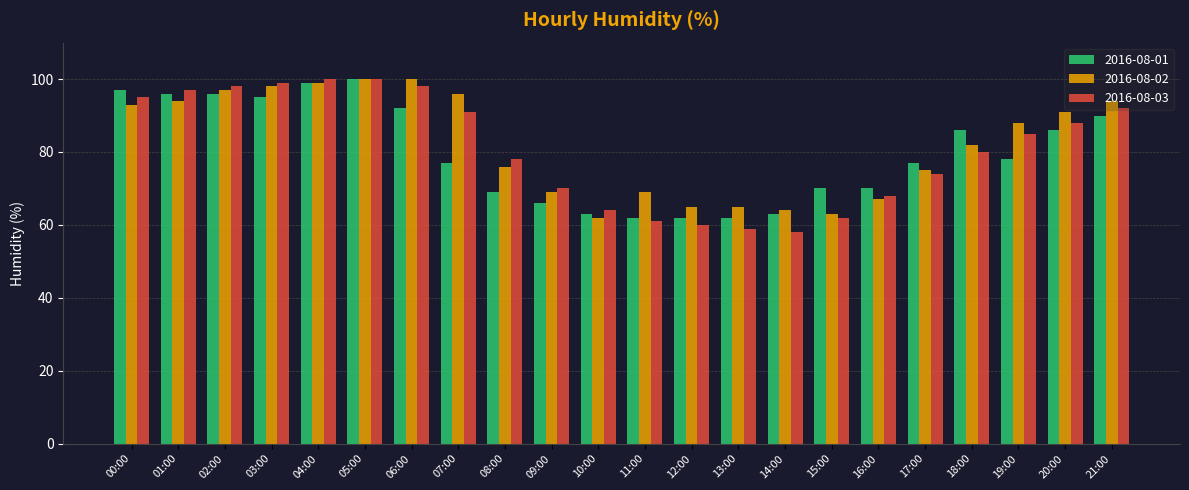

What is the smallest value displayed?

58